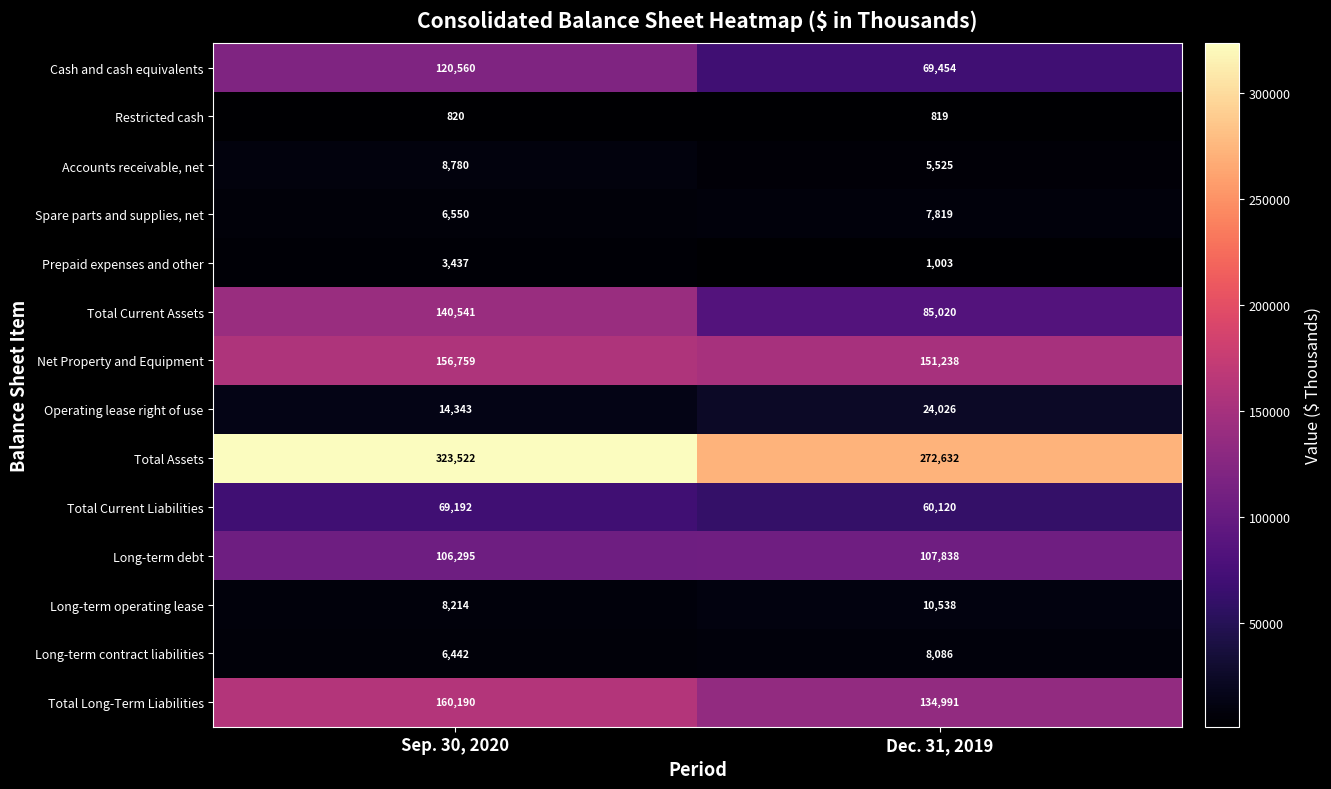

The Total Current Assets series shows 57645 at Sep. 30, 2020. True or false?

False